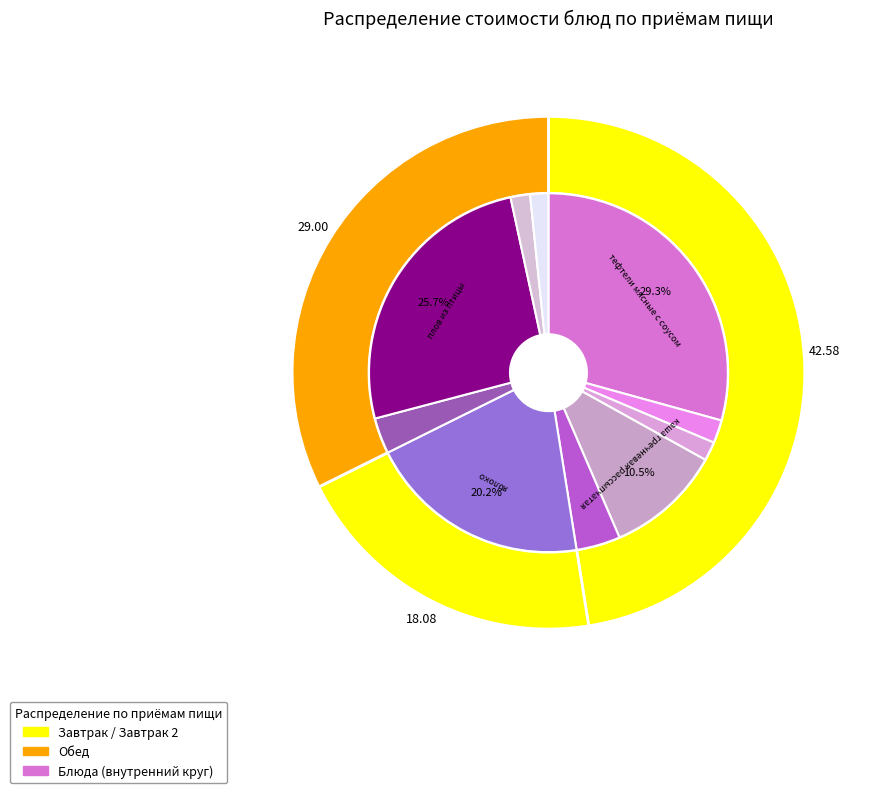

To the nearest percent, what percentage of the pie is хлеб ржаной (завтрак)?

2%